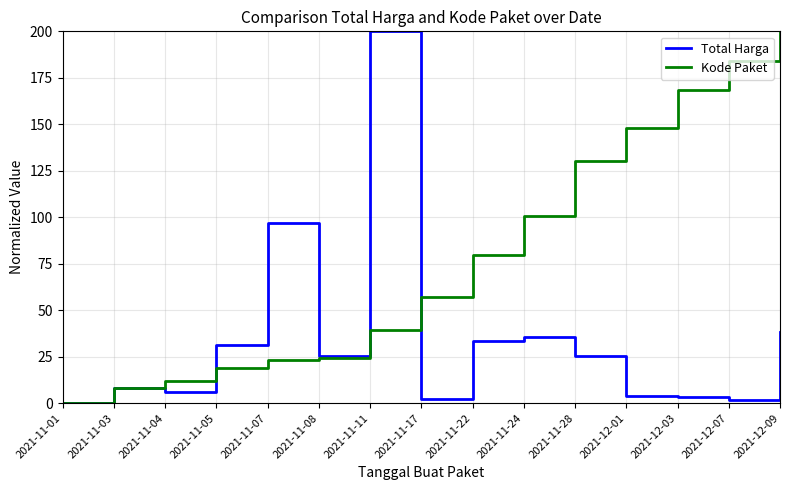

What position from the right is 2021-11-24?

6